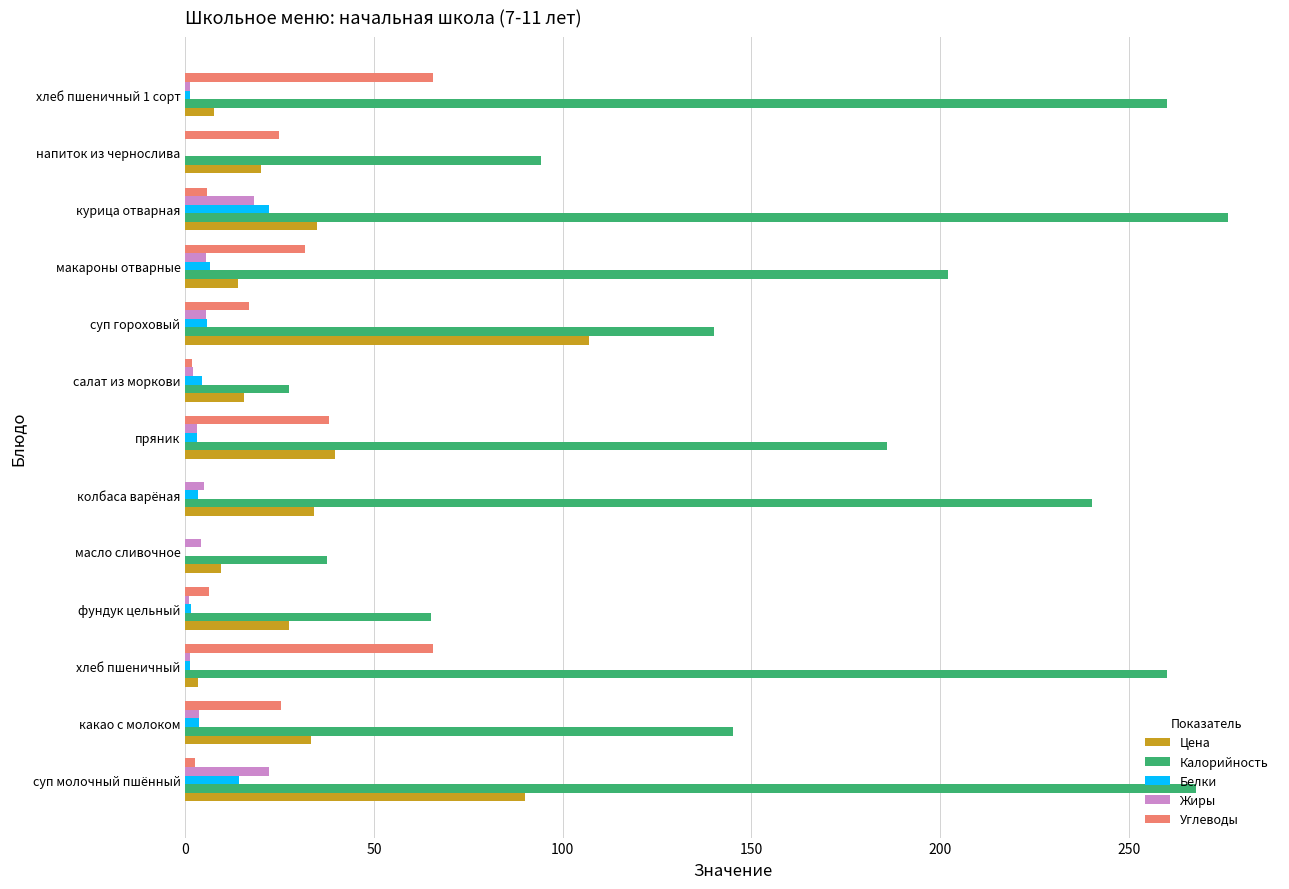

Which series has the largest total across all categories?

Калорийность